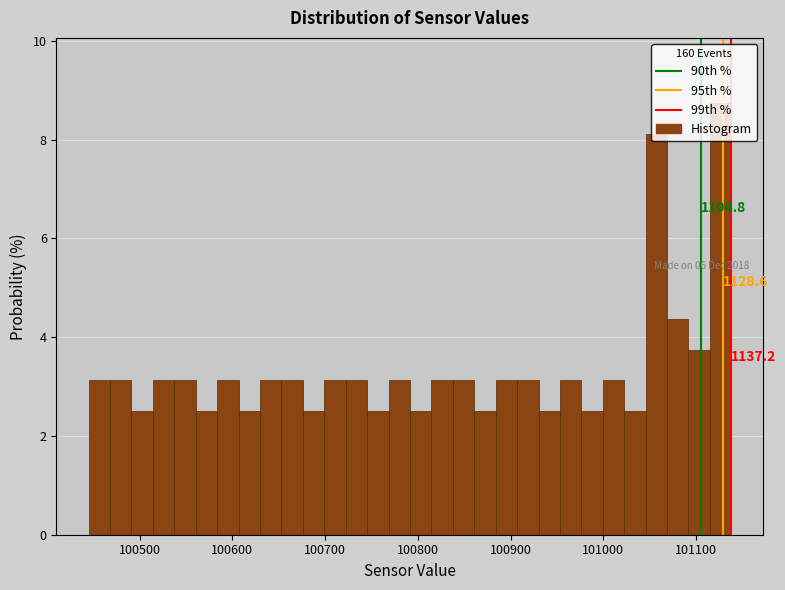

Around what value on the x-axis is the tallest bar? Give the approximate position of its centre, as read against the axis.

101130